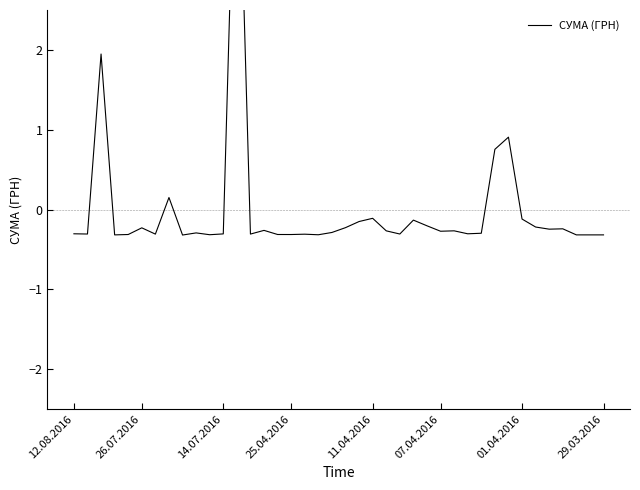

What is the label of the 5th point from the right?

35